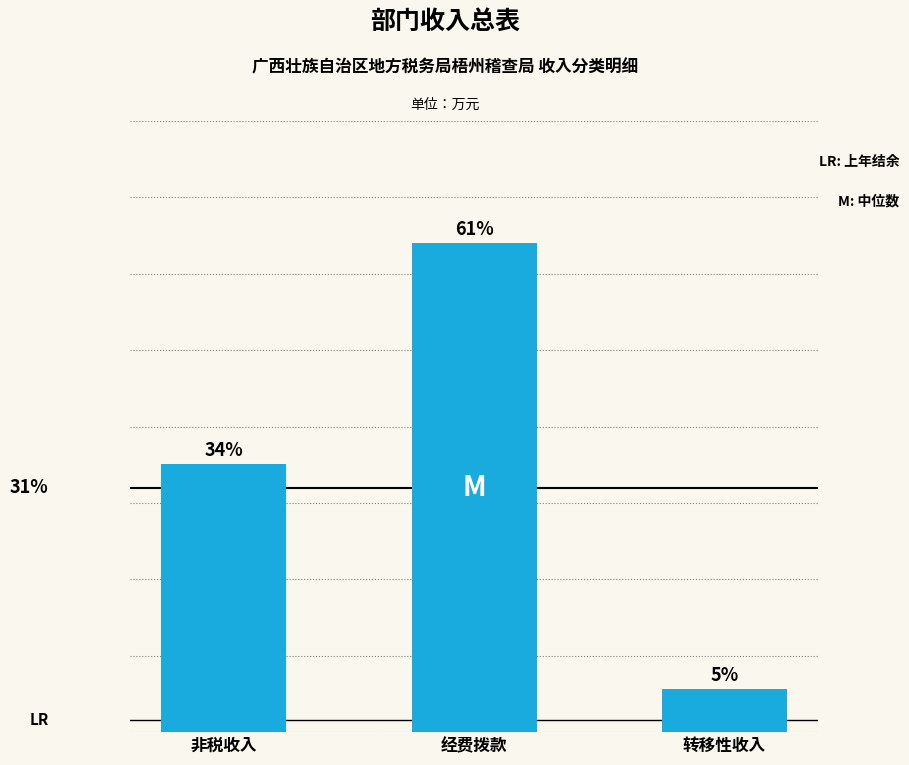

How many bars are there in total?

3